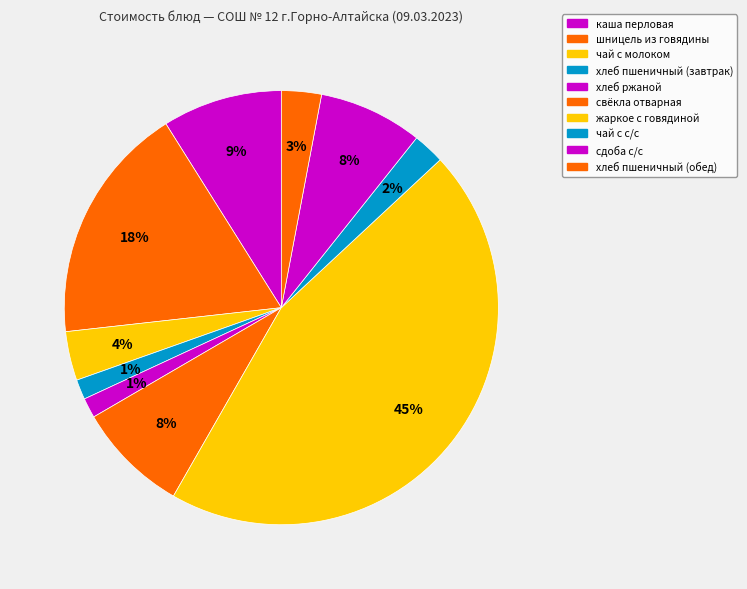

What is the smallest slice in the pie chart?

хлеб пшеничный (завтрак)